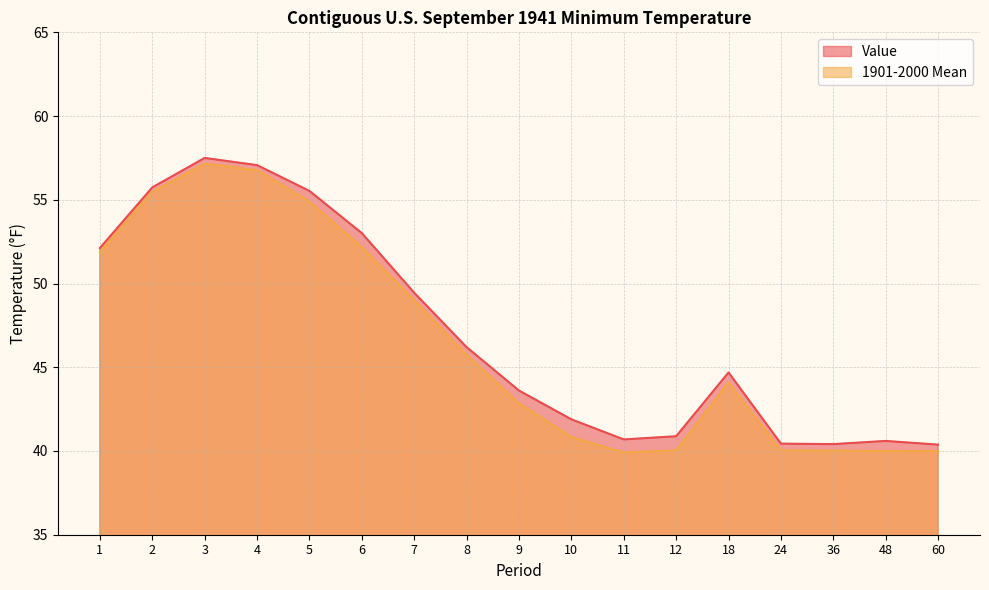

True or false: Value and 1901-2000 Mean cross at least once.

False